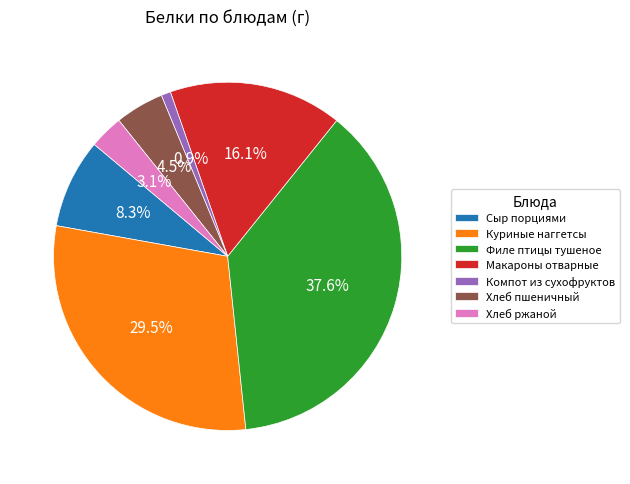

Is there any slice that represents more than half of the pie?

No